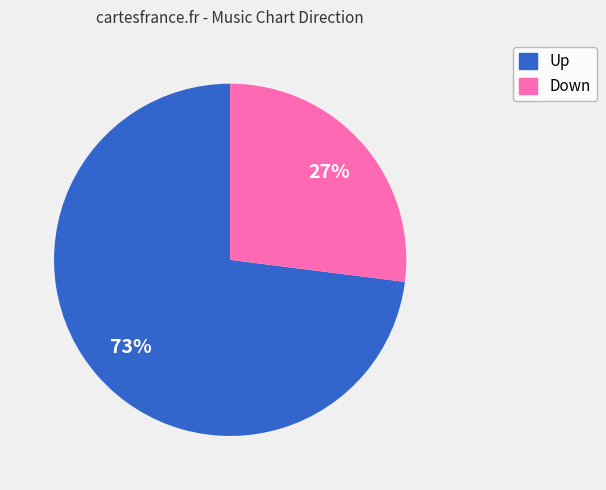

True or false: Up accounts for 73% of the total.

True